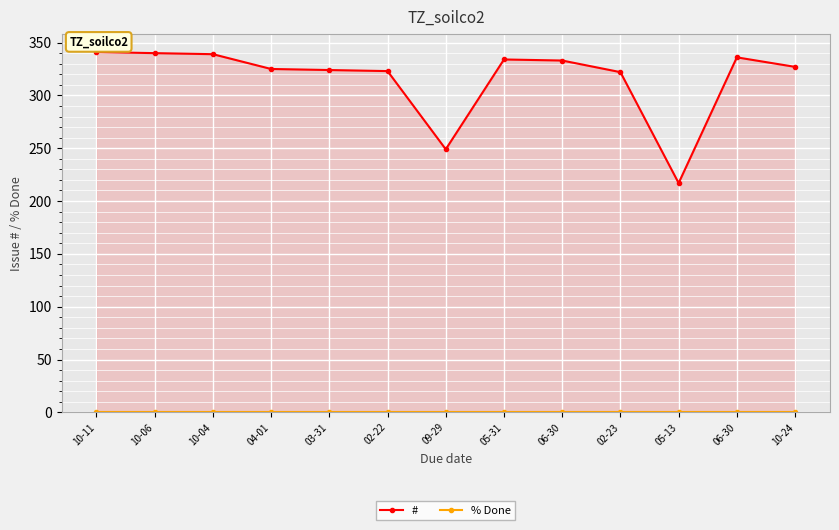

What is the total value across all series at 10-11?

341